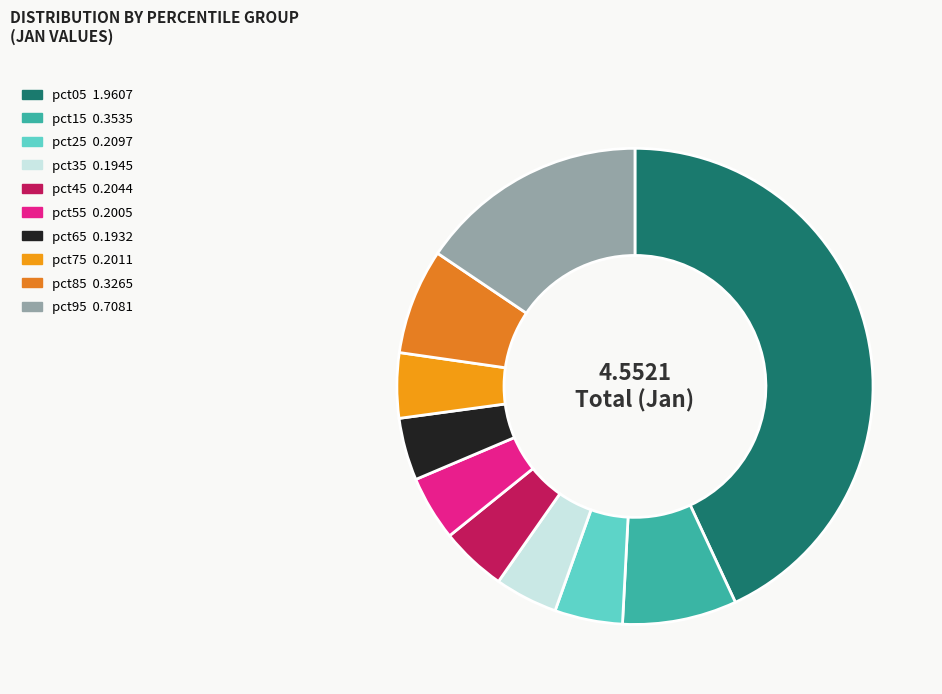

What portion of the pie excludes pct25?

95.4%